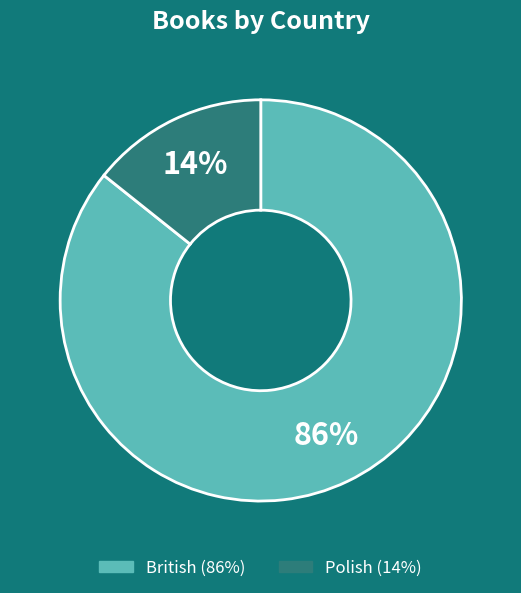

The British slice represents 86% of the pie. True or false?

True